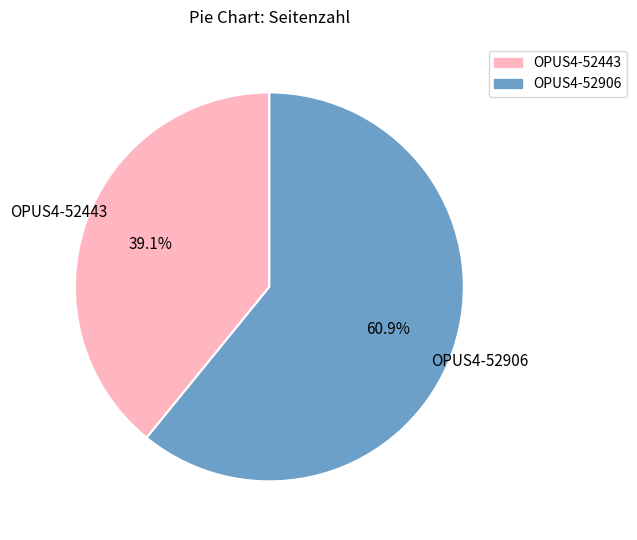

Count the number of slices in the pie.

2